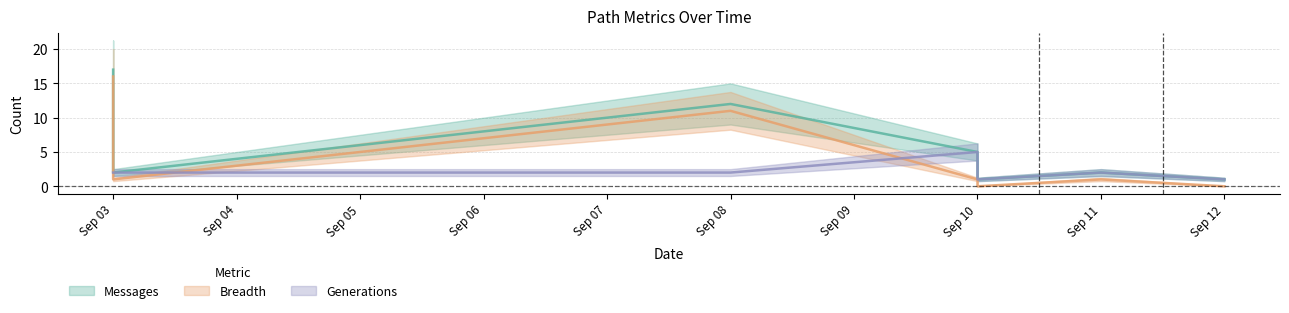

Does the chart have visible grid lines?

Yes